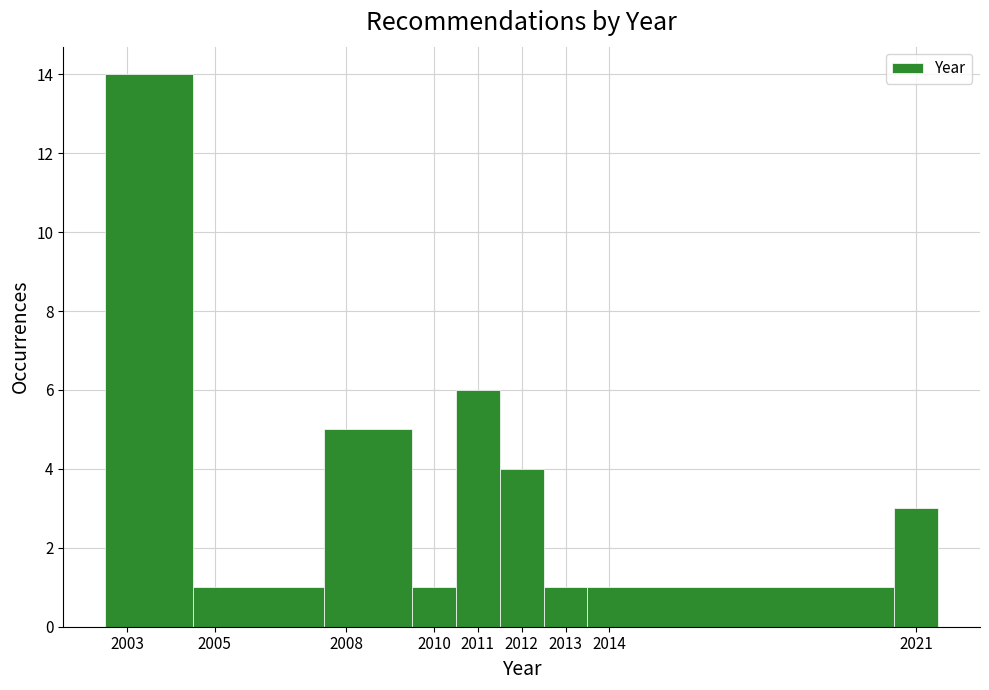

Which range on the x-axis has the tallest bar?

2002.5 to 2004.5